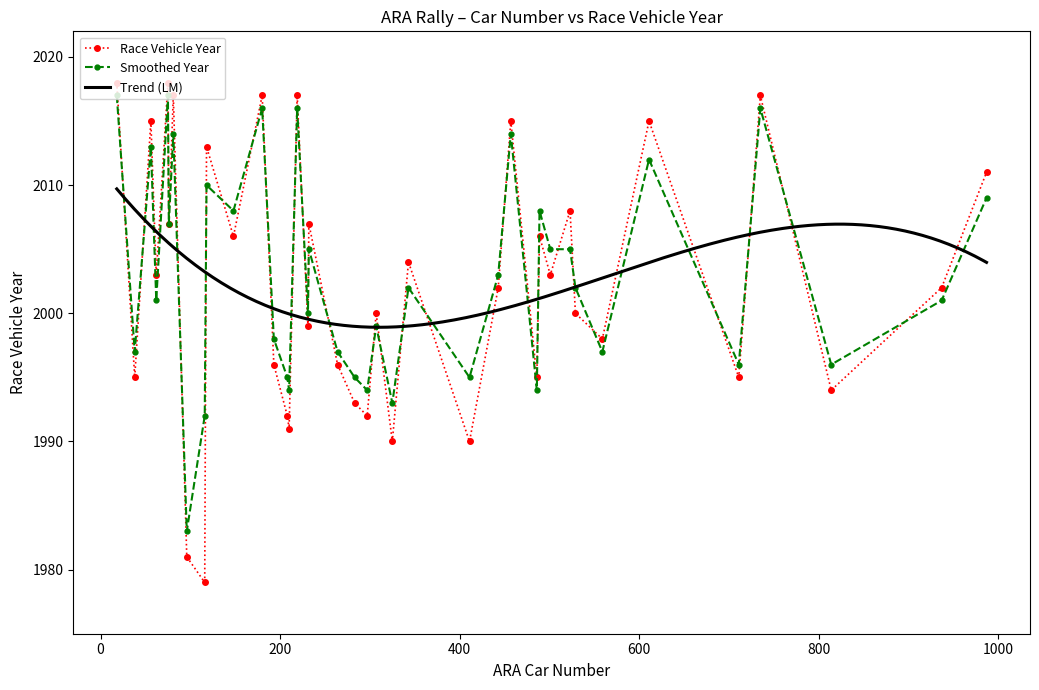

What is the lowest value of the Smoothed Year series?

1983